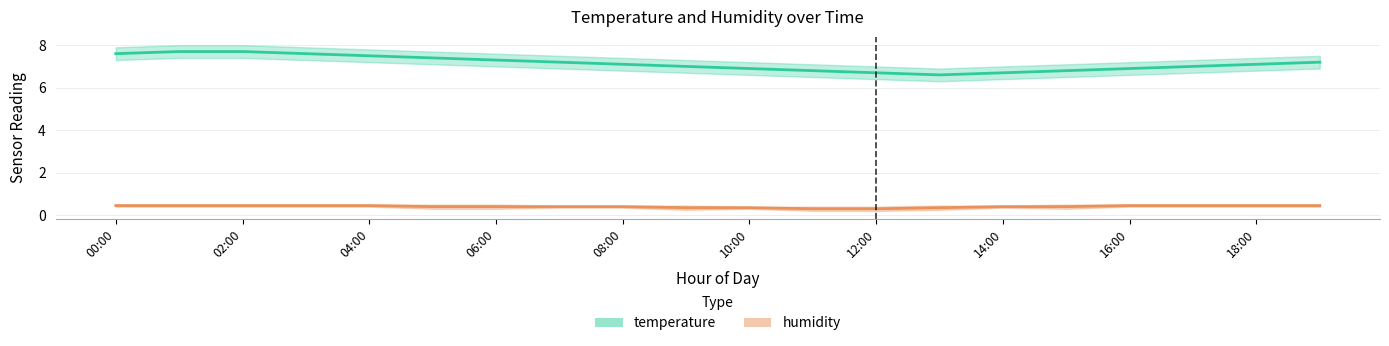

Which series has the largest total across all categories?

temperature